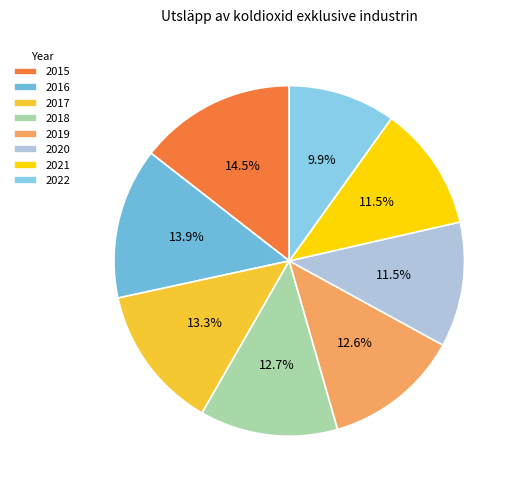

To the nearest percent, what percentage of the pie is 2018?

13%